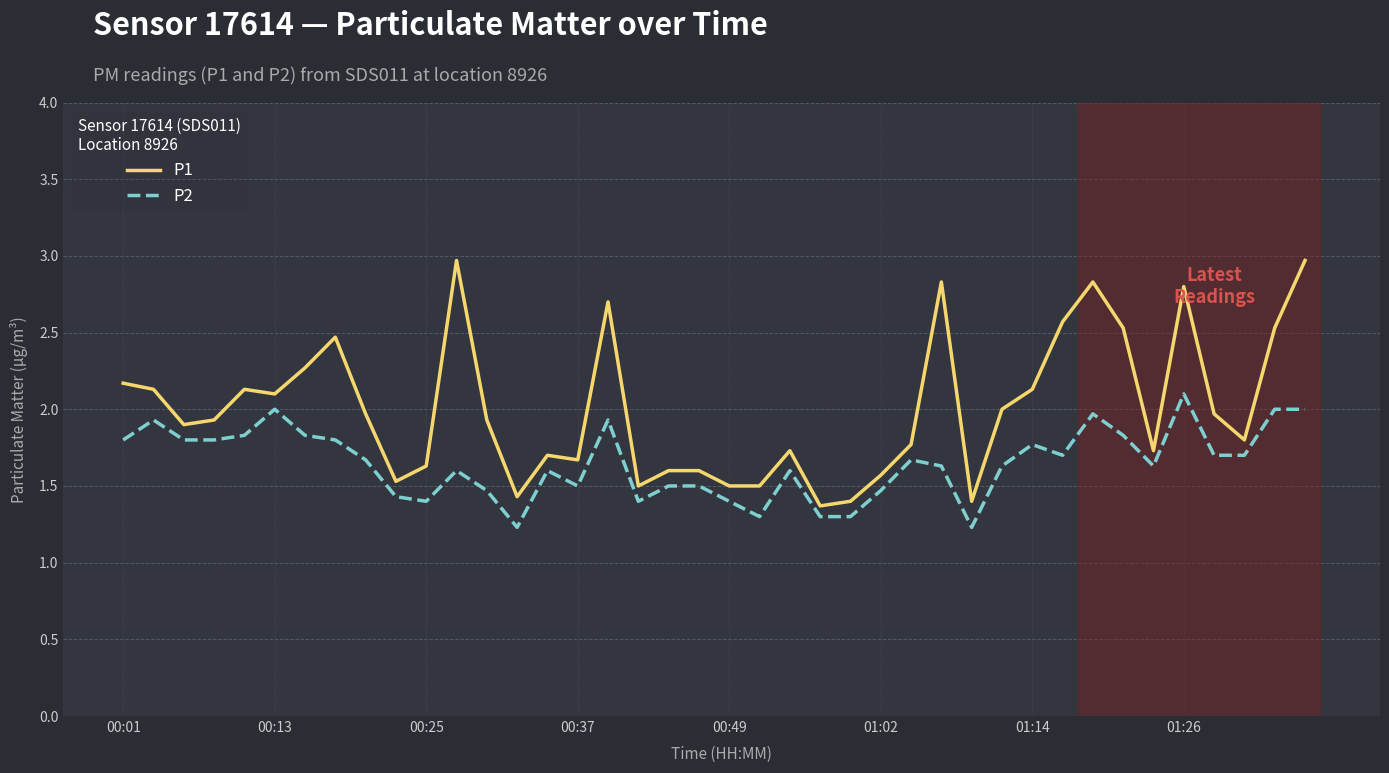

Which series has the largest total across all categories?

P1